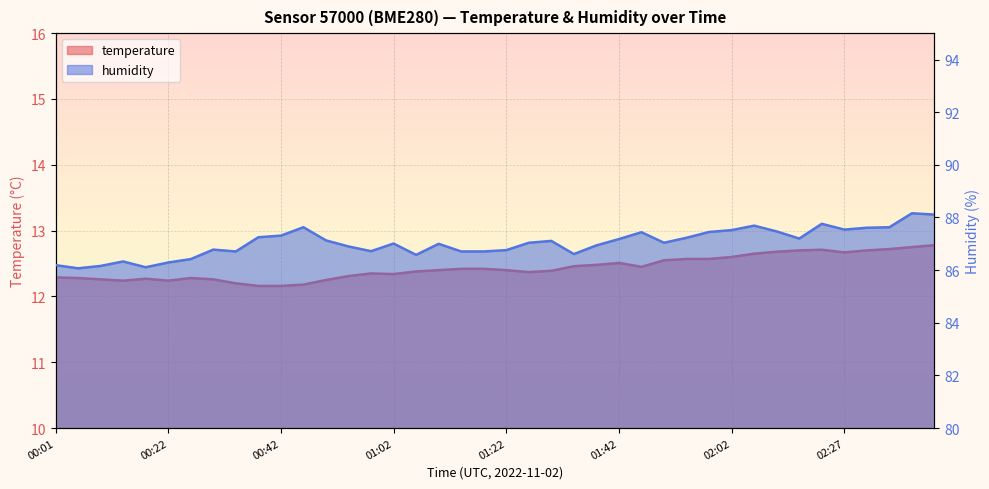

True or false: temperature has more than 2 points higher than both neighbors.

True